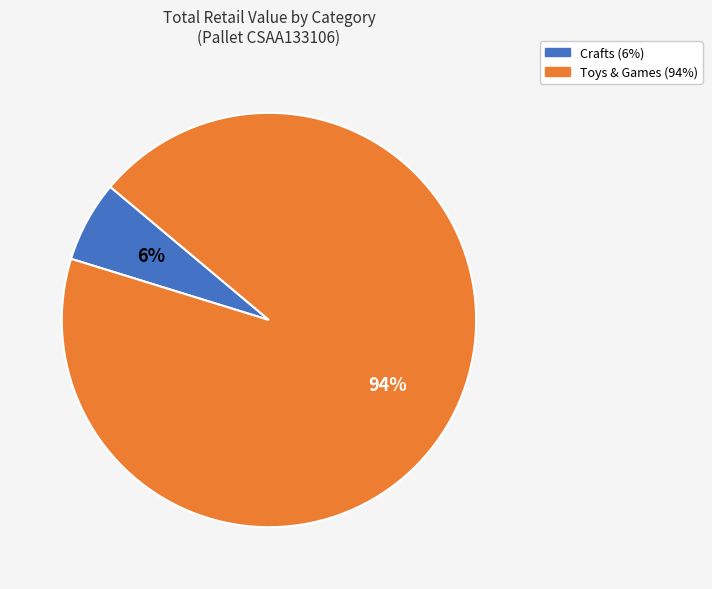

Is there a majority slice in this chart?

Yes